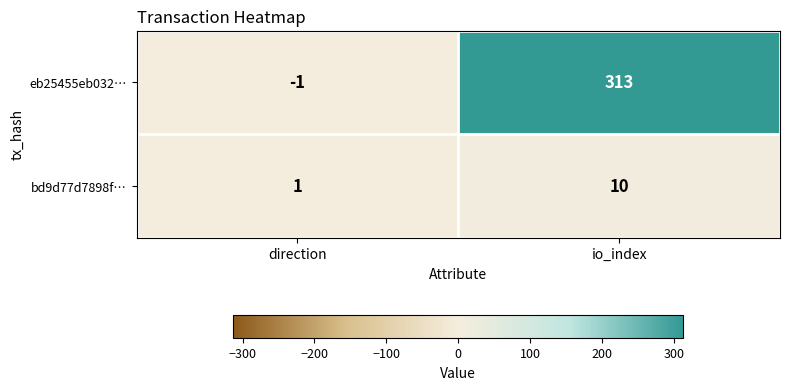

Reading left to right, list all the values displayed in this chart.

eb25455eb032…: -1	313
bd9d77d7898f…: 1	10